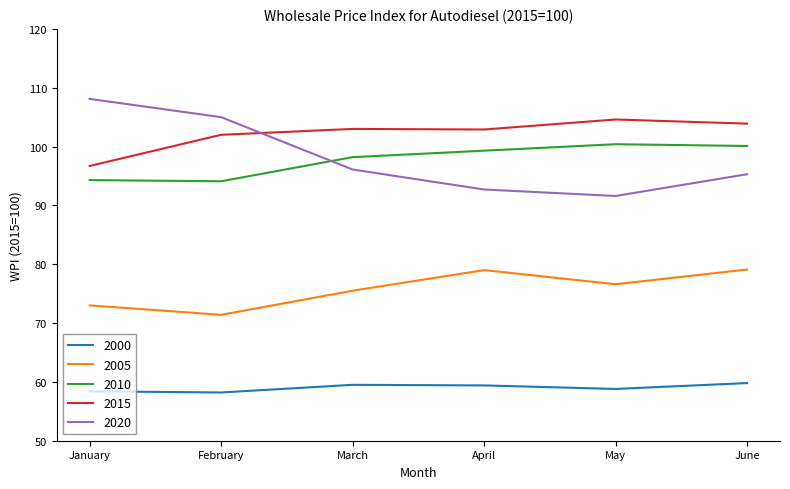

True or false: 2005 has a value of 29.6 at May.

False